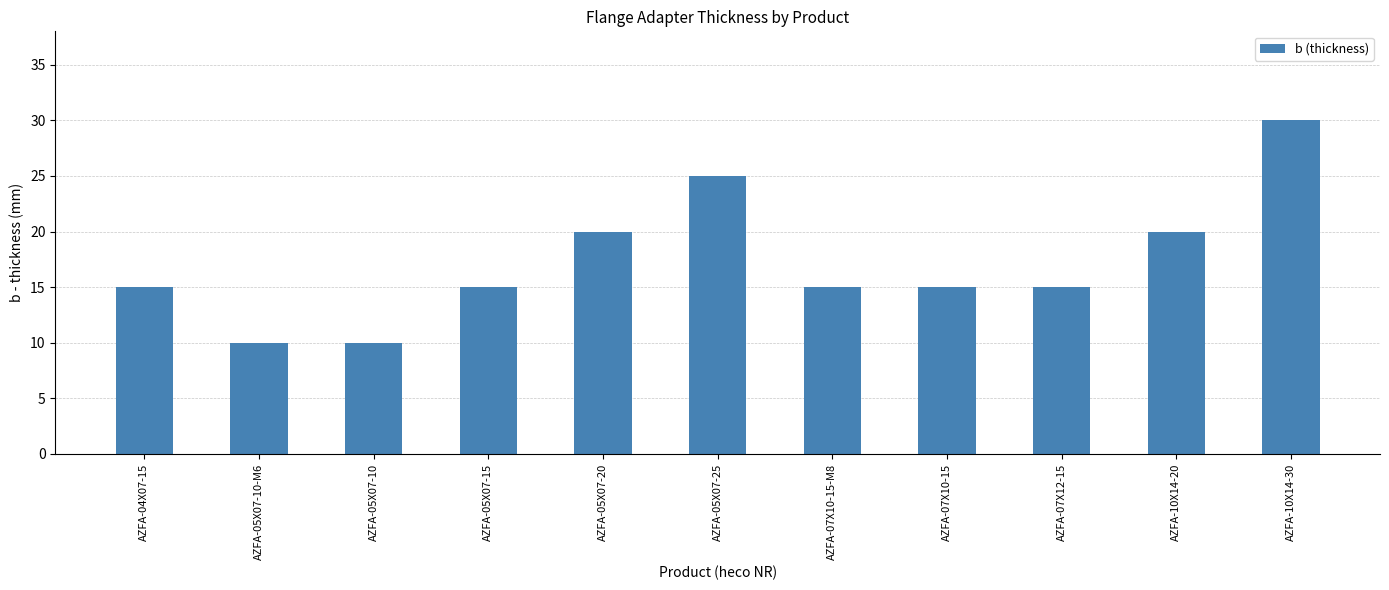

What is the maximum value shown in the chart?

30